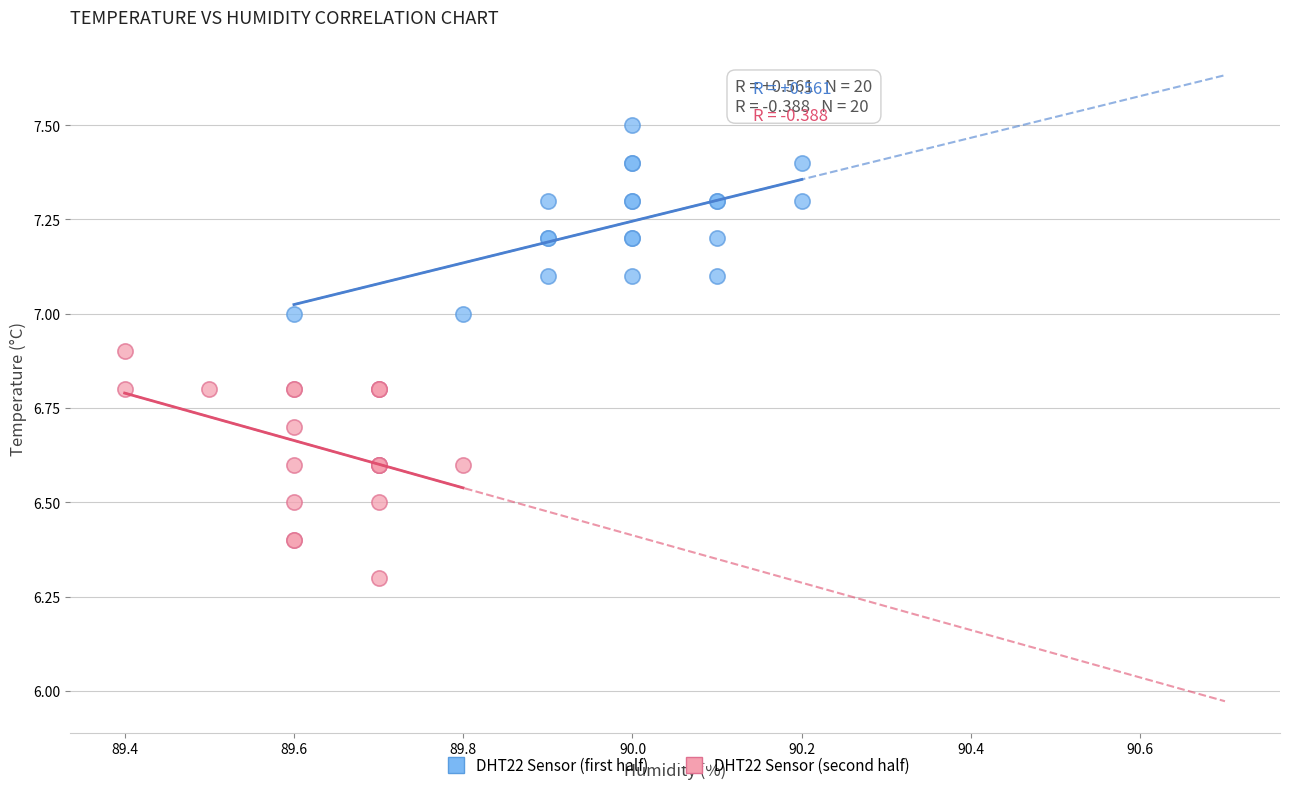

What are all the series names shown in the legend?

DHT22 Sensor (first half), DHT22 Sensor (second half)